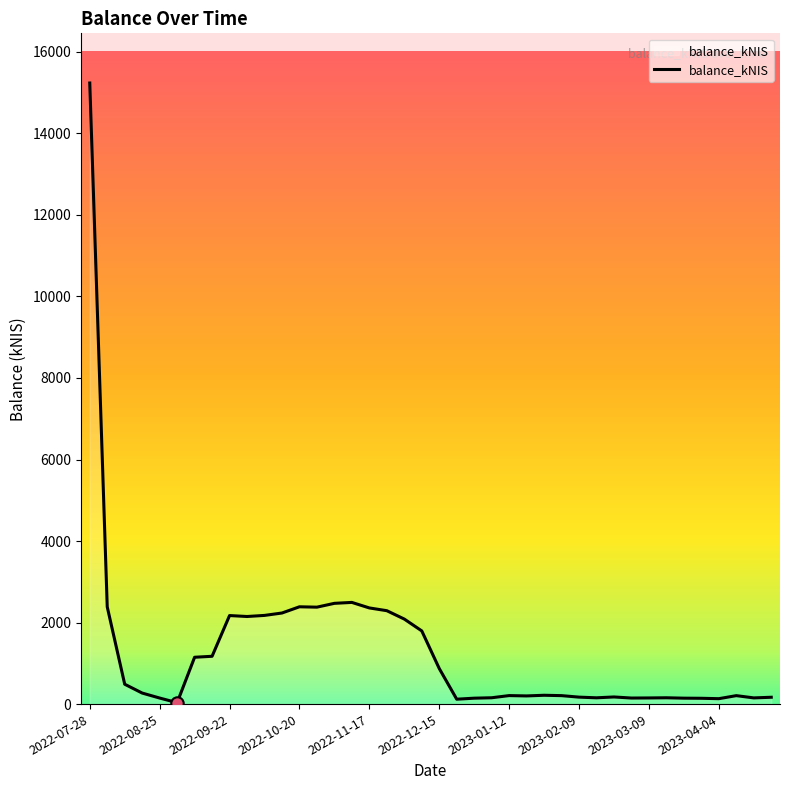

What is the greatest value displayed?

15235.5